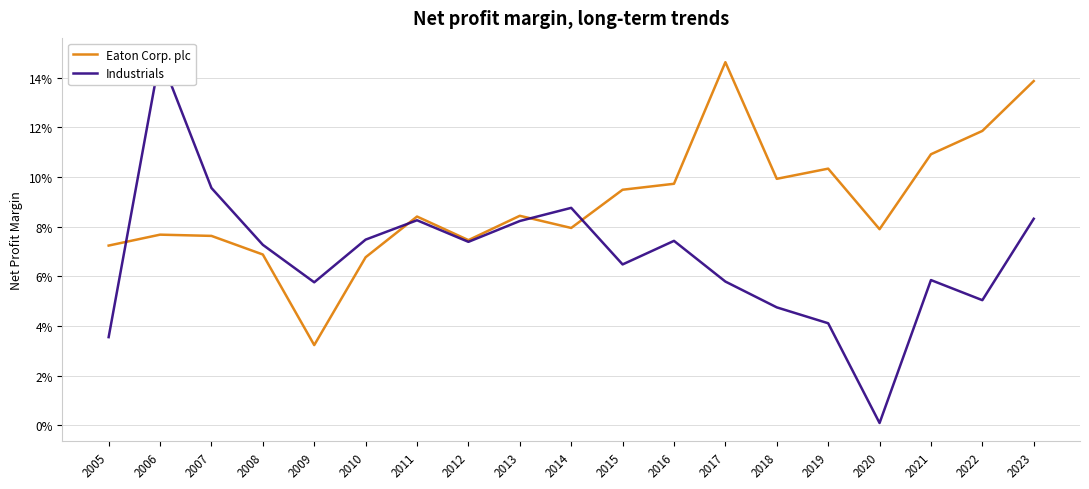

At 2006, list the series in order from largest to smallest.

Industrials, Eaton Corp. plc